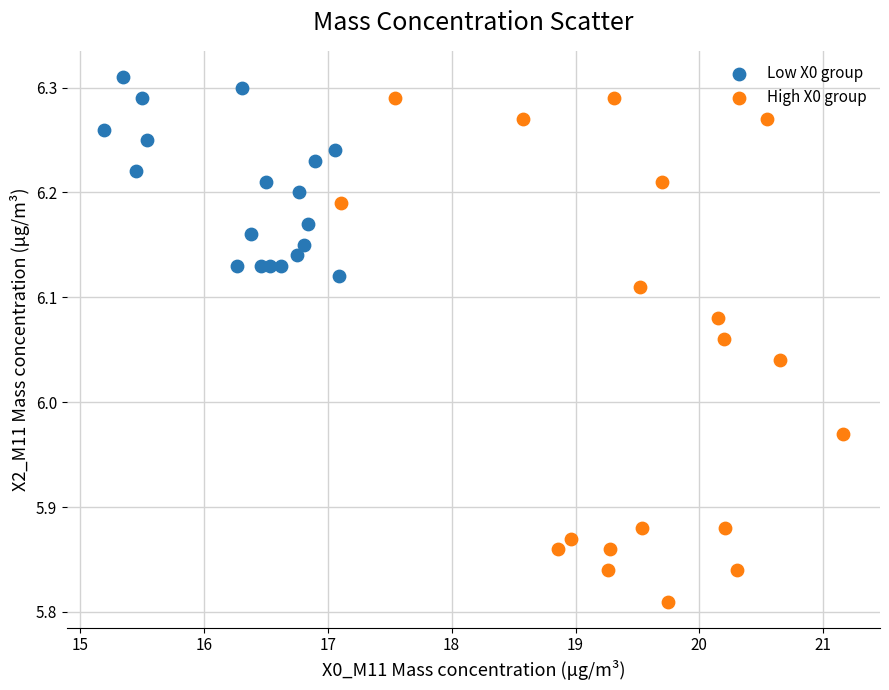

What are all the series names shown in the legend?

Low X0 group, High X0 group